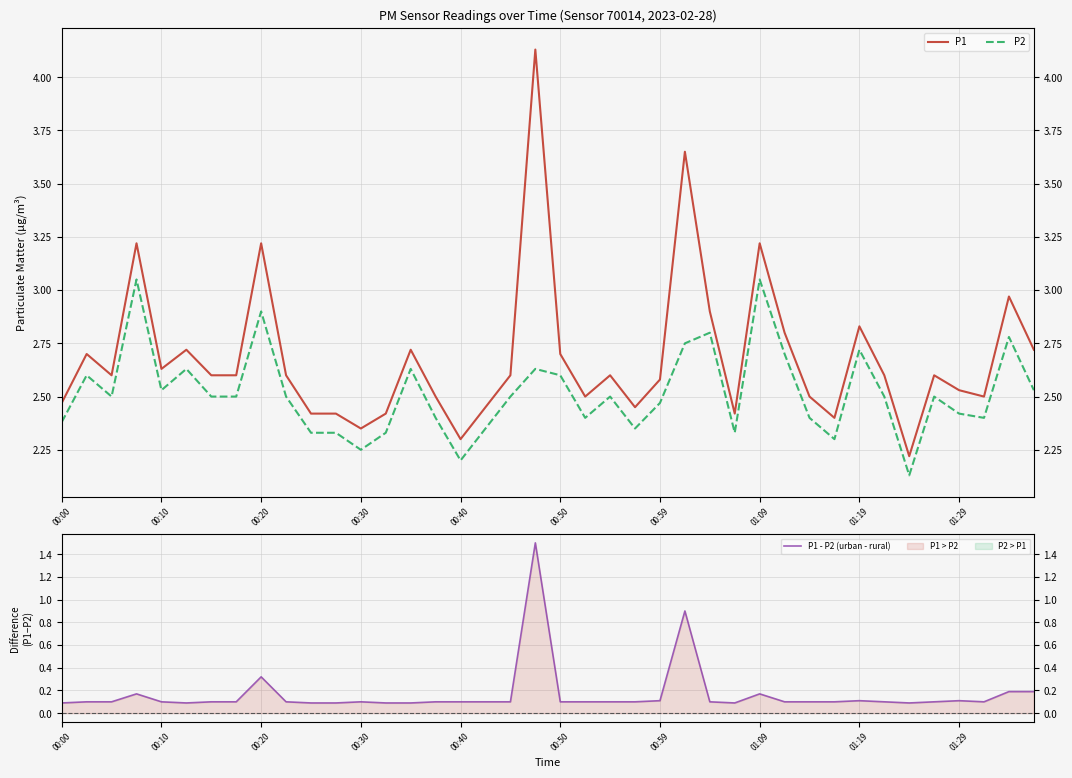

Rank the series at 39 from highest to lowest value.

P1, P2, P1 - P2 (urban - rural)